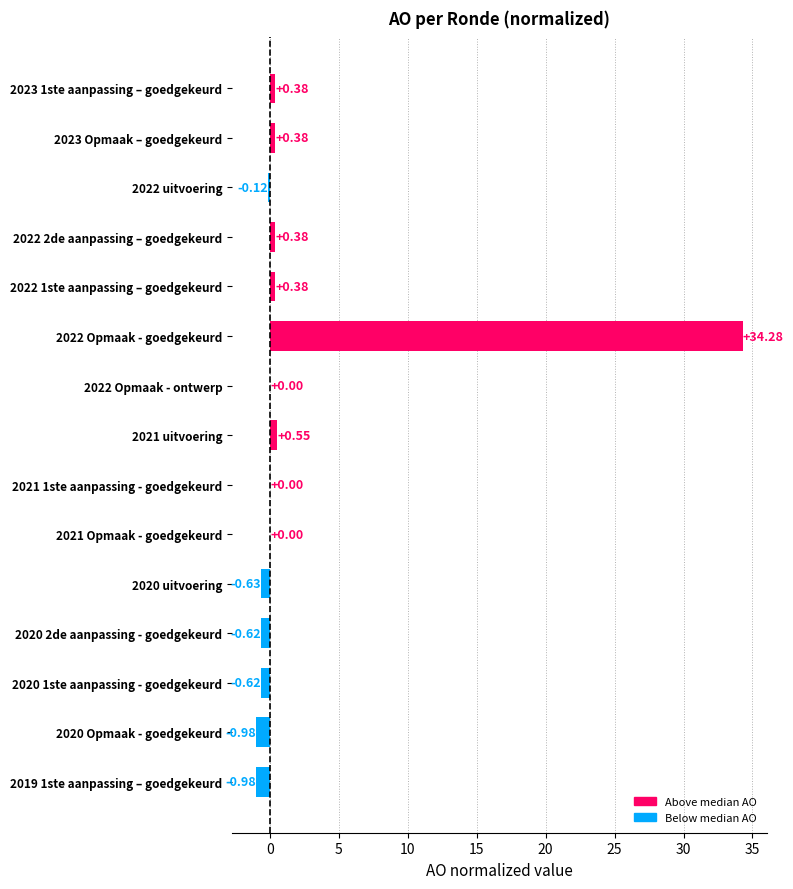

What is the sum of all values?

32.4